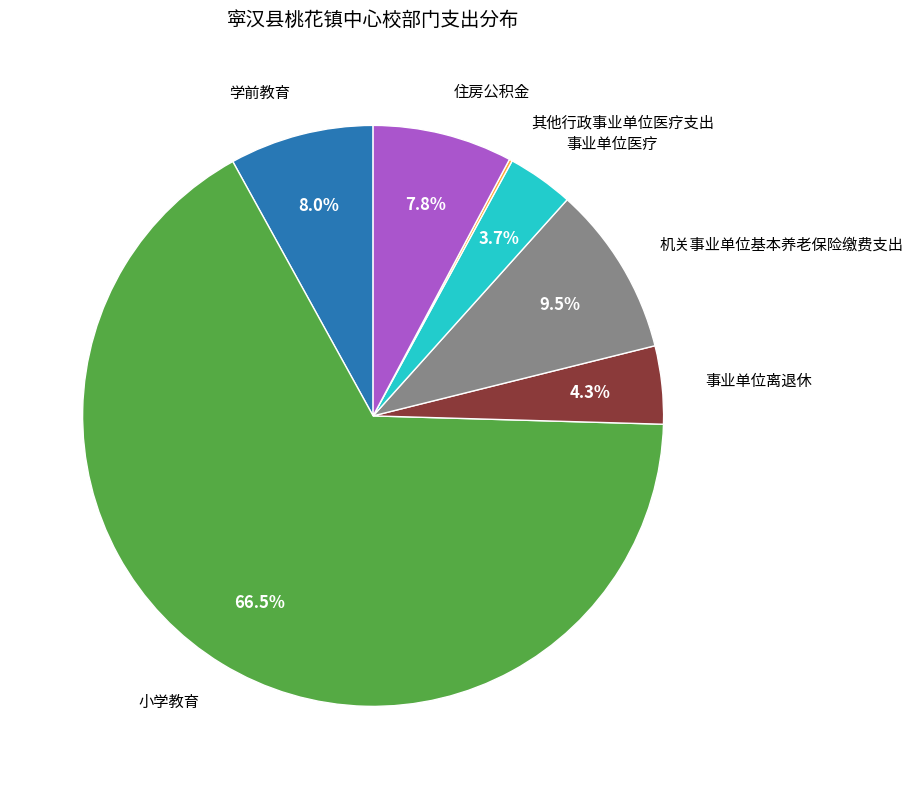

Does any single category account for the majority?

Yes